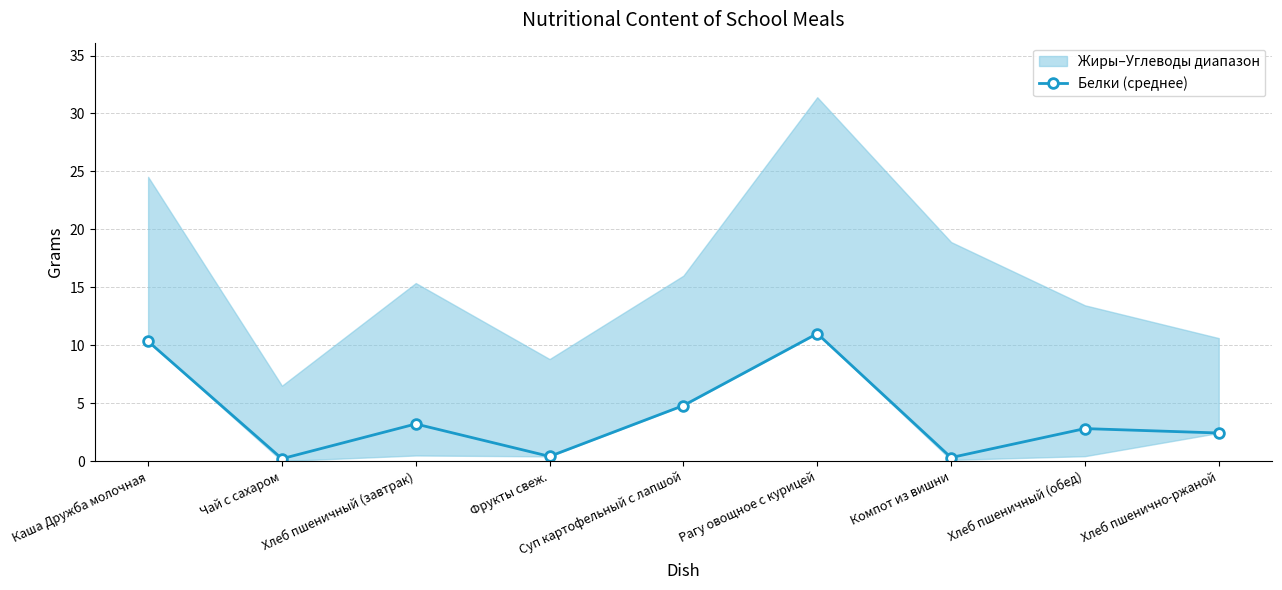

Is it true that the value at Рагу овощное с курицей is 6.0?

False